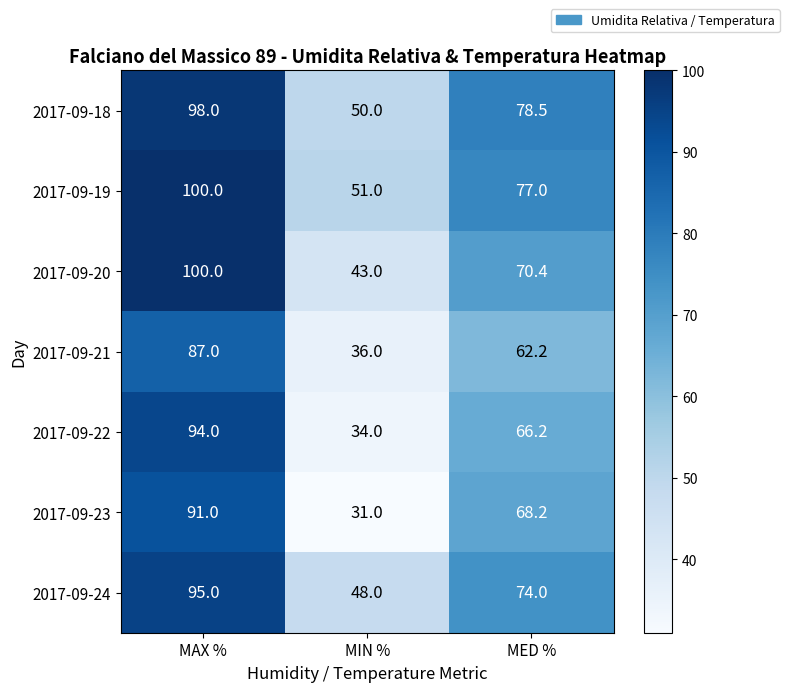

How many data points in 2017-09-23 are less than 68?

1